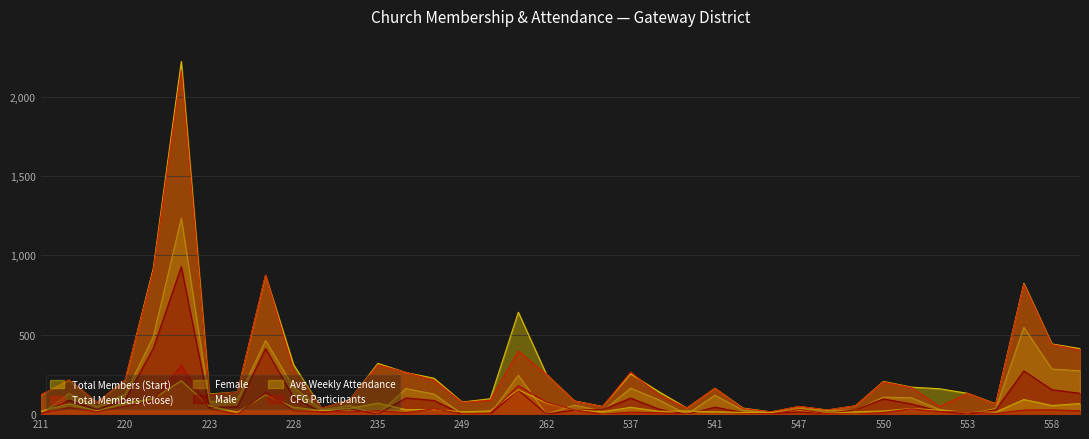

At which label is Total Members (Close) closest to 1089?

221